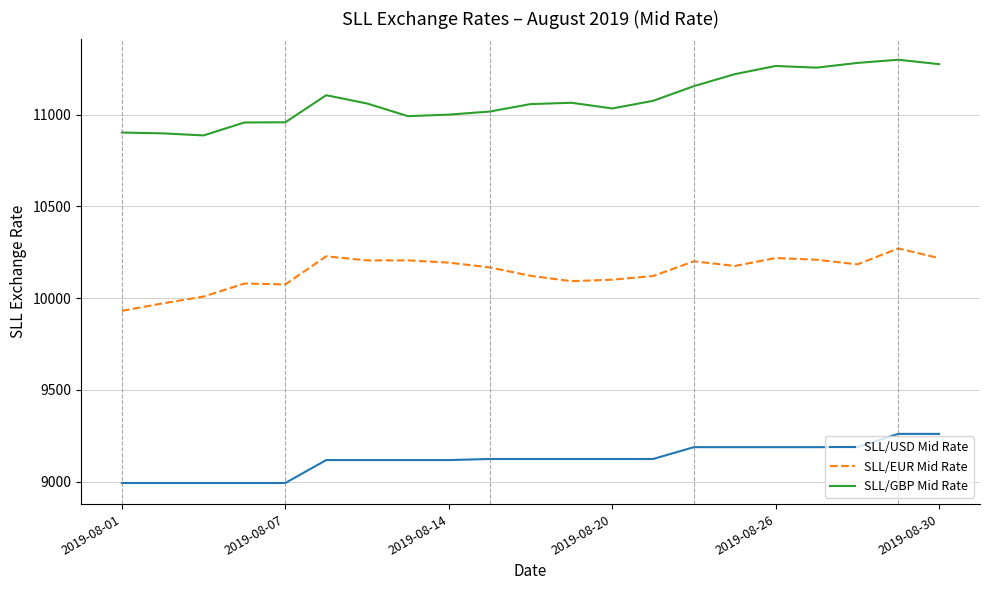

How many series are shown in this chart?

3